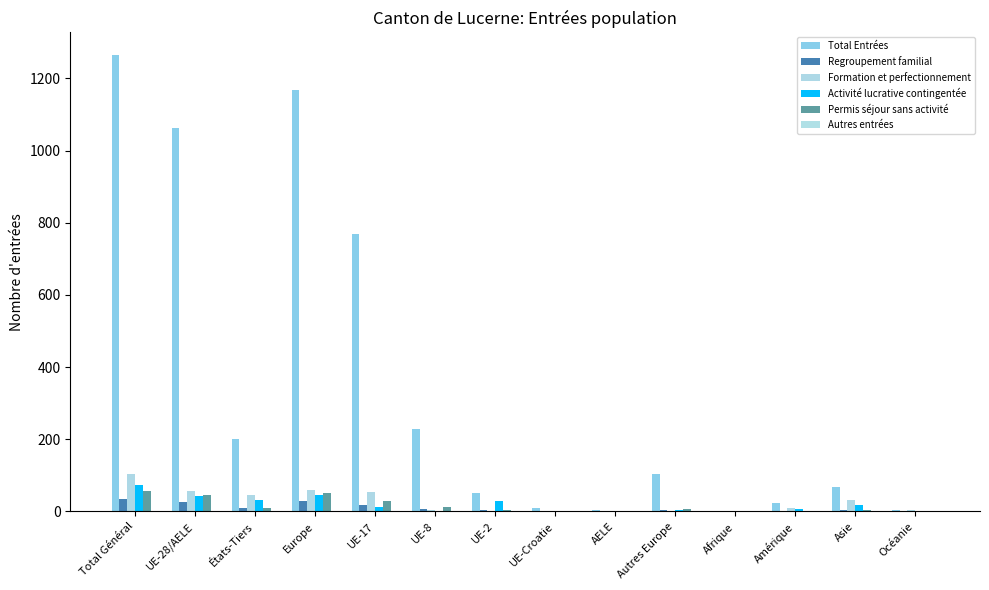

Is it true that Regroupement familial equals 6 at UE-8?

True